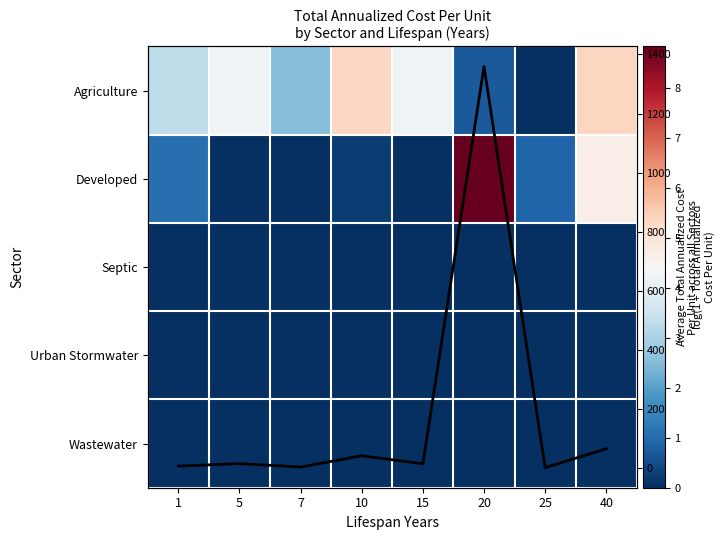

What is the lowest value of the Avg Cost per Lifespan series?

0.3